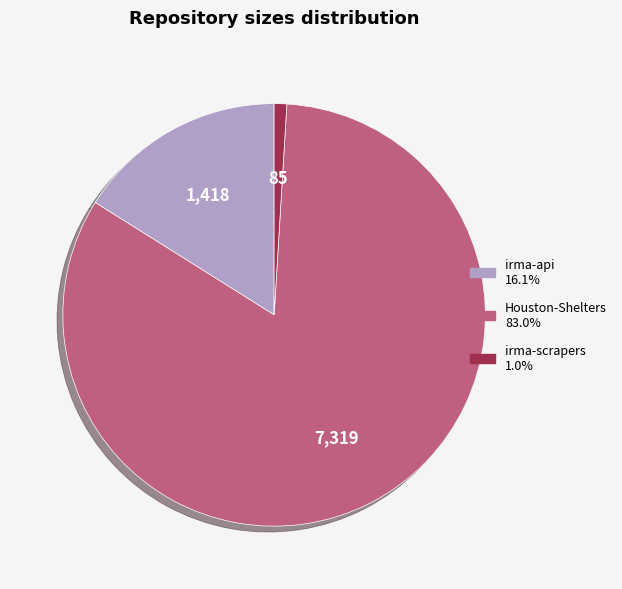

Combined, do Houston-Shelters and irma-api account for over 50%?

Yes